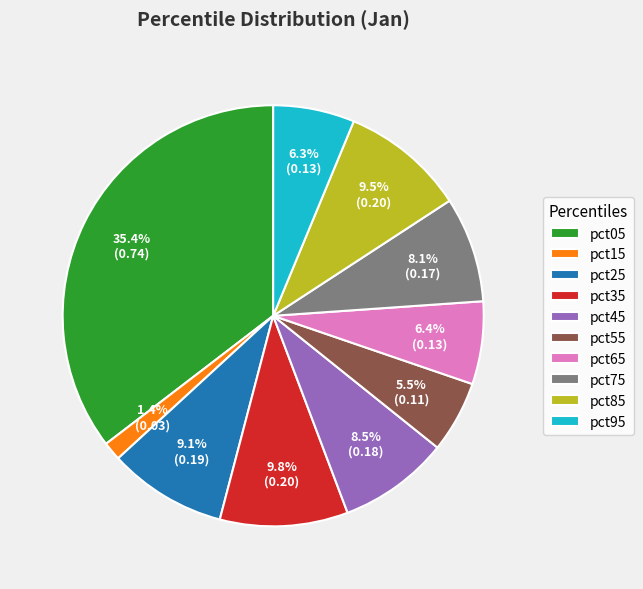

Count the number of slices in the pie.

10